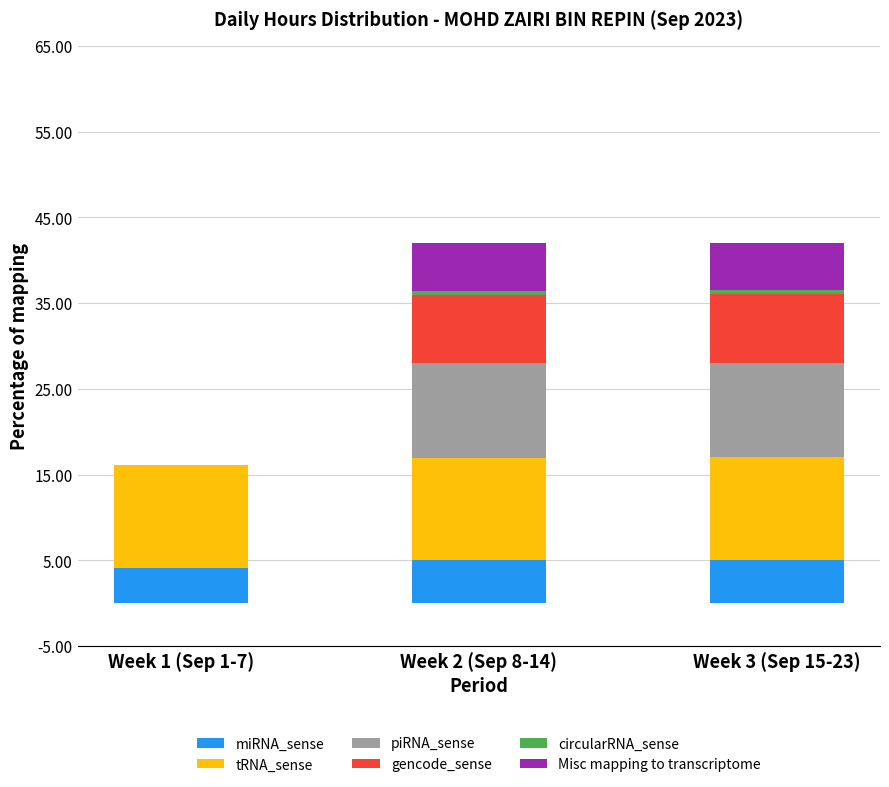

True or false: miRNA_sense has a value of 5.0 at Week 2 (Sep 8-14).

True